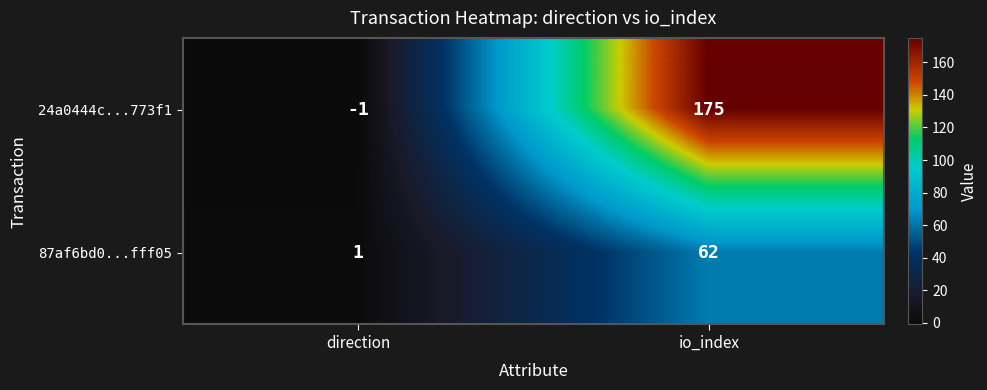

What is the difference between the maximum and minimum values in the 24a0444c...773f1 series?

176